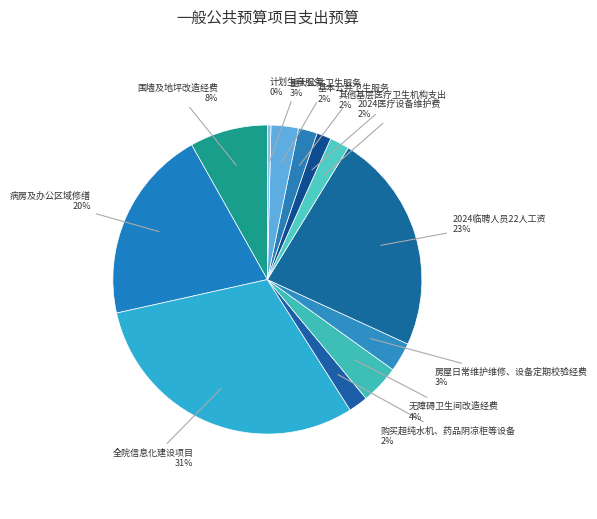

Count the number of slices in the pie.

12